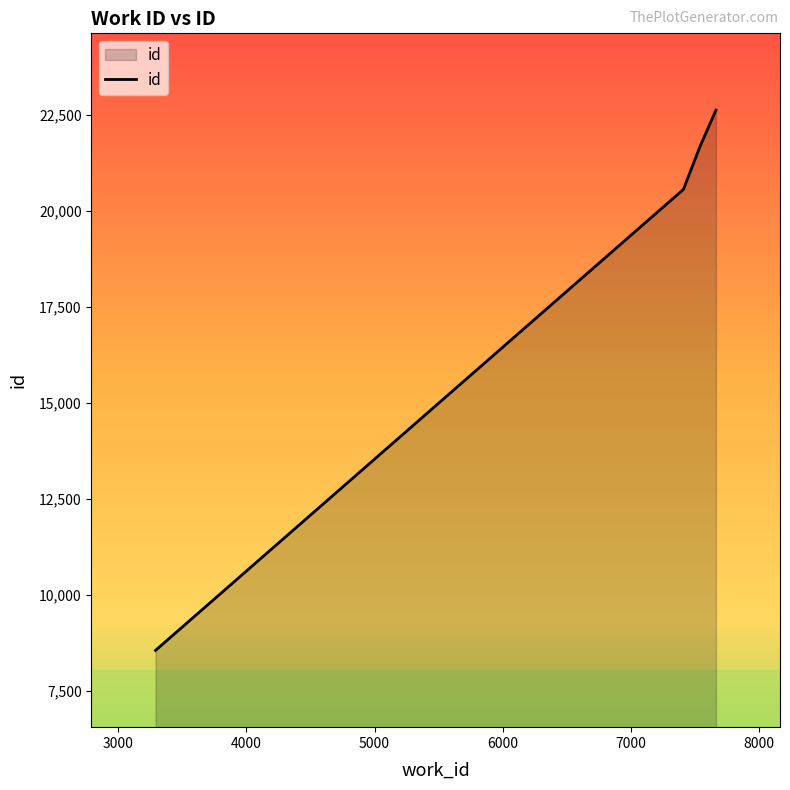

What is the difference between the maximum and minimum values?

14078